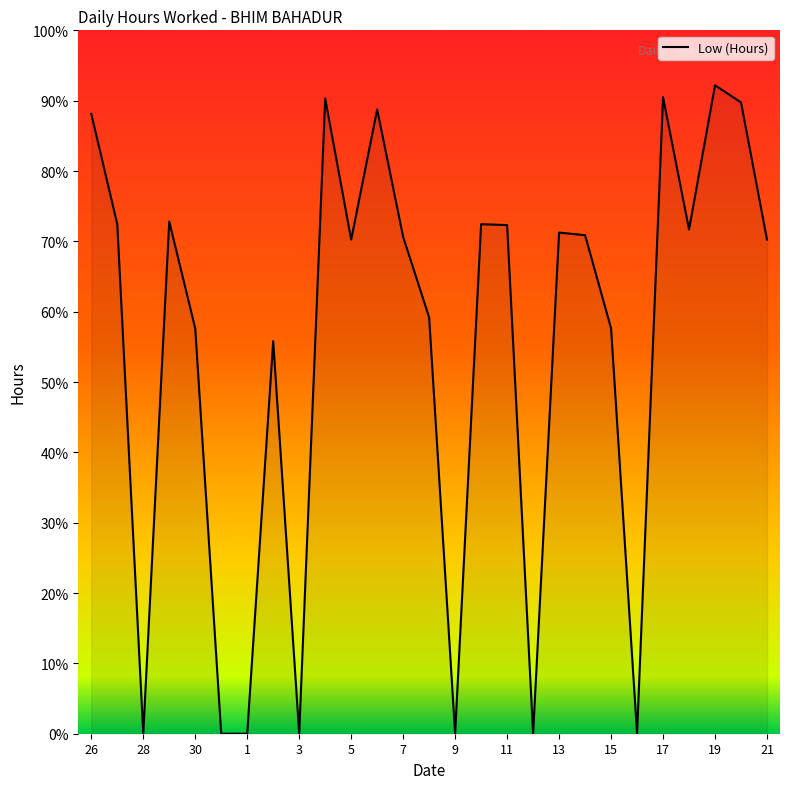

Is this an area chart (filled region under the line)?

Yes